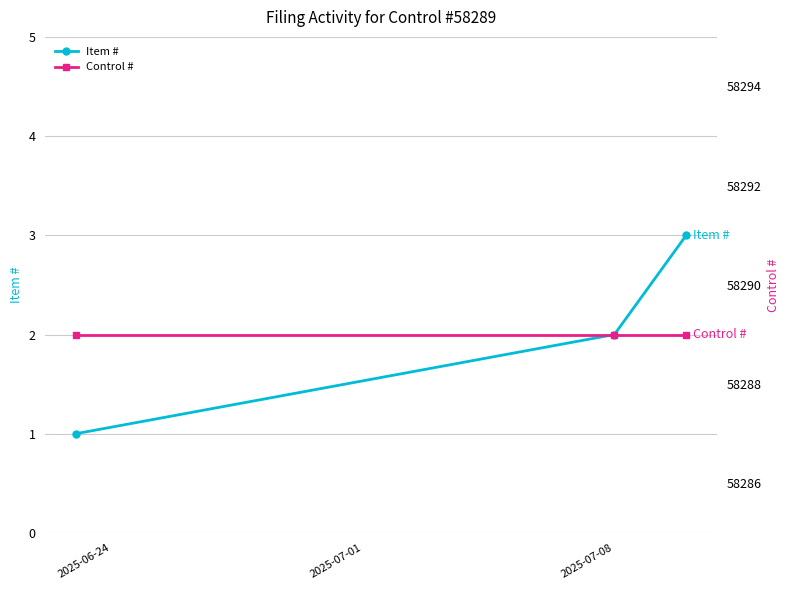

Between 2025-07-01 and 2025-07-08, which is larger?

2025-07-08